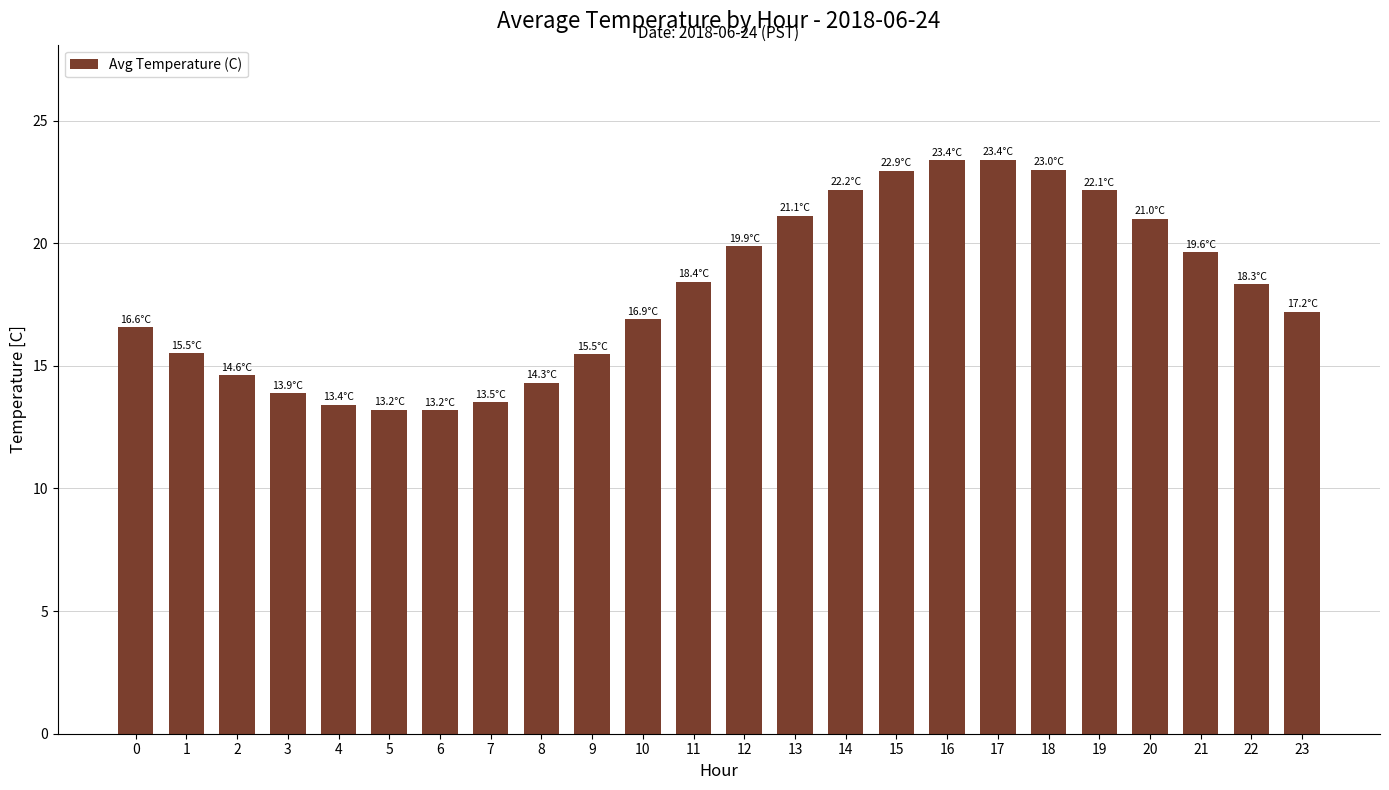

Where does the data first go above 18?

11